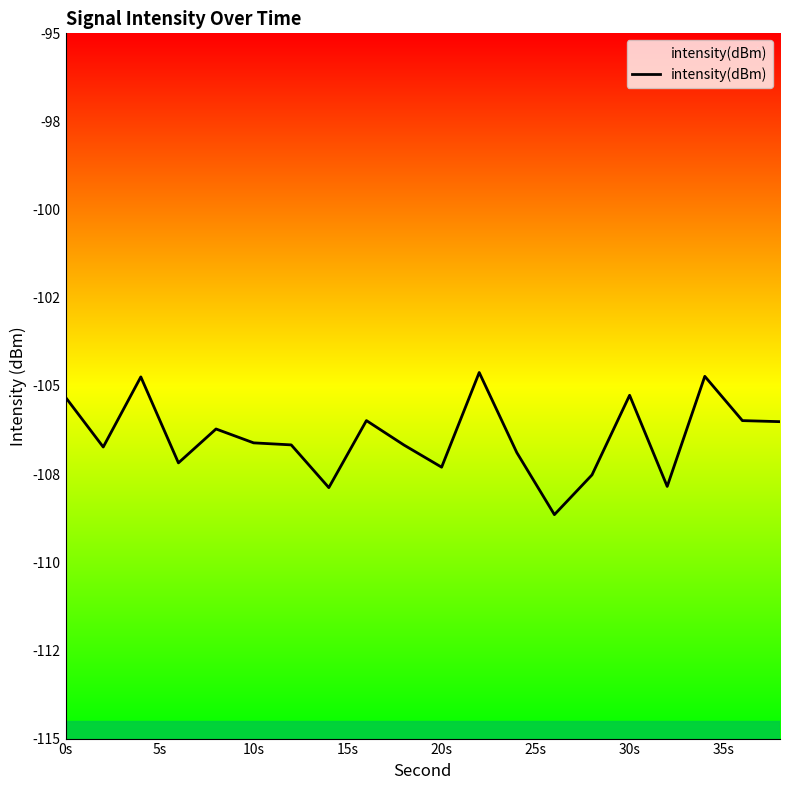

What position from the left is 10s?

3